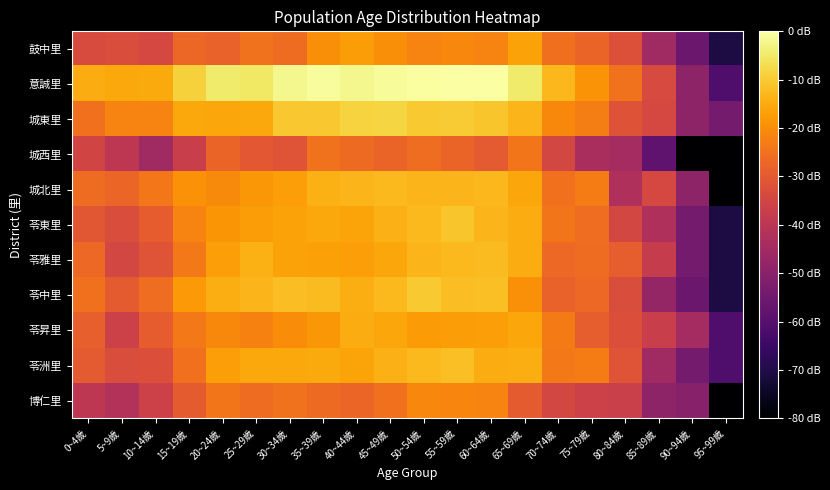

Reading right to left, transcribe all the data shown in this chart.

博仁里: 95~99歲=0.0	90~94歲=1.0	85~89歲=1.0	80~84歲=1.4	75~79歲=1.4	70~74歲=1.5	65~69歲=1.6	60~64歲=1.9	55~59歲=1.9	50~54歲=1.9	45~49歲=1.8	40~44歲=1.7	35~39歲=1.7	30~34歲=1.8	25~29歲=1.7	20~24歲=1.8	15~19歲=1.6	10~14歲=1.4	5~9歲=1.2	0~4歲=1.3
苓洲里: 95~99歲=0.6	90~94歲=0.8	85~89歲=1.1	80~84歲=1.6	75~79歲=1.8	70~74歲=1.8	65~69歲=2.1	60~64歲=2.1	55~59歲=2.2	50~54歲=2.2	45~49歲=2.1	40~44歲=2.1	35~39歲=2.1	30~34歲=2.1	25~29歲=2.1	20~24歲=2.0	15~19歲=1.8	10~14歲=1.5	5~9歲=1.5	0~4歲=1.6
苓昇里: 95~99歲=0.6	90~94歲=1.1	85~89歲=1.4	80~84歲=1.5	75~79歲=1.6	70~74歲=1.8	65~69歲=2.1	60~64歲=2.0	55~59歲=2.0	50~54歲=2.0	45~49歲=2.1	40~44歲=2.1	35~39歲=2.0	30~34歲=1.9	25~29歲=1.9	20~24歲=1.9	15~19歲=1.8	10~14歲=1.6	5~9歲=1.4	0~4歲=1.7
苓中里: 95~99歲=0.3	90~94歲=0.8	85~89歲=1.0	80~84歲=1.5	75~79歲=1.7	70~74歲=1.7	65~69歲=1.9	60~64歲=2.2	55~59歲=2.2	50~54歲=2.2	45~49歲=2.2	40~44歲=2.1	35~39歲=2.2	30~34歲=2.2	25~29歲=2.1	20~24歲=2.1	15~19歲=2.0	10~14歲=1.7	5~9歲=1.6	0~4歲=1.8
苓雅里: 95~99歲=0.3	90~94歲=0.8	85~89歲=1.4	80~84歲=1.6	75~79歲=1.7	70~74歲=1.7	65~69歲=2.1	60~64歲=2.2	55~59歲=2.2	50~54歲=2.1	45~49歲=2.1	40~44歲=2.0	35~39歲=2.0	30~34歲=2.1	25~29歲=2.1	20~24歲=2.0	15~19歲=1.8	10~14歲=1.6	5~9歲=1.5	0~4歲=1.7
苓東里: 95~99歲=0.3	90~94歲=0.8	85~89歲=1.2	80~84歲=1.5	75~79歲=1.7	70~74歲=1.8	65~69歲=2.1	60~64歲=2.1	55~59歲=2.2	50~54歲=2.2	45~49歲=2.1	40~44歲=2.1	35~39歲=2.1	30~34歲=2.0	25~29歲=2.0	20~24歲=2.0	15~19歲=1.9	10~14歲=1.6	5~9歲=1.5	0~4歲=1.6
城北里: 95~99歲=0.0	90~94歲=1.0	85~89歲=1.5	80~84歲=1.2	75~79歲=1.8	70~74歲=1.8	65~69歲=2.1	60~64歲=2.2	55~59歲=2.1	50~54歲=2.1	45~49歲=2.2	40~44歲=2.1	35~39歲=2.1	30~34歲=2.0	25~29歲=2.0	20~24歲=1.9	15~19歲=2.0	10~14歲=1.8	5~9歲=1.7	0~4歲=1.7
城西里: 95~99歲=0.0	90~94歲=0.0	85~89歲=0.7	80~84歲=1.1	75~79歲=1.2	70~74歲=1.5	65~69歲=1.8	60~64歲=1.6	55~59歲=1.7	50~54歲=1.7	45~49歲=1.7	40~44歲=1.7	35~39歲=1.8	30~34歲=1.6	25~29歲=1.6	20~24歲=1.7	15~19歲=1.4	10~14歲=1.1	5~9歲=1.3	0~4歲=1.4
城東里: 95~99歲=0.8	90~94歲=1.0	85~89歲=1.5	80~84歲=1.6	75~79歲=1.8	70~74歲=1.9	65~69歲=2.1	60~64歲=2.2	55~59歲=2.3	50~54歲=2.3	45~49歲=2.3	40~44歲=2.3	35~39歲=2.2	30~34歲=2.2	25~29歲=2.1	20~24歲=2.1	15~19歲=2.1	10~14歲=1.9	5~9歲=1.9	0~4歲=1.8
意誠里: 95~99歲=0.6	90~94歲=1.0	85~89歲=1.5	80~84歲=1.8	75~79歲=2.0	70~74歲=2.2	65~69歲=2.4	60~64歲=2.6	55~59歲=2.6	50~54歲=2.6	45~49歲=2.5	40~44歲=2.5	35~39歲=2.6	30~34歲=2.5	25~29歲=2.4	20~24歲=2.4	15~19歲=2.3	10~14歲=2.1	5~9歲=2.1	0~4歲=2.1
鼓中里: 95~99歲=0.3	90~94歲=0.8	85~89歲=1.1	80~84歲=1.5	75~79歲=1.7	70~74歲=1.8	65~69歲=2.0	60~64歲=1.9	55~59歲=1.9	50~54歲=1.9	45~49歲=1.9	40~44歲=2.0	35~39歲=1.9	30~34歲=1.7	25~29歲=1.8	20~24歲=1.7	15~19歲=1.7	10~14歲=1.5	5~9歲=1.5	0~4歲=1.5